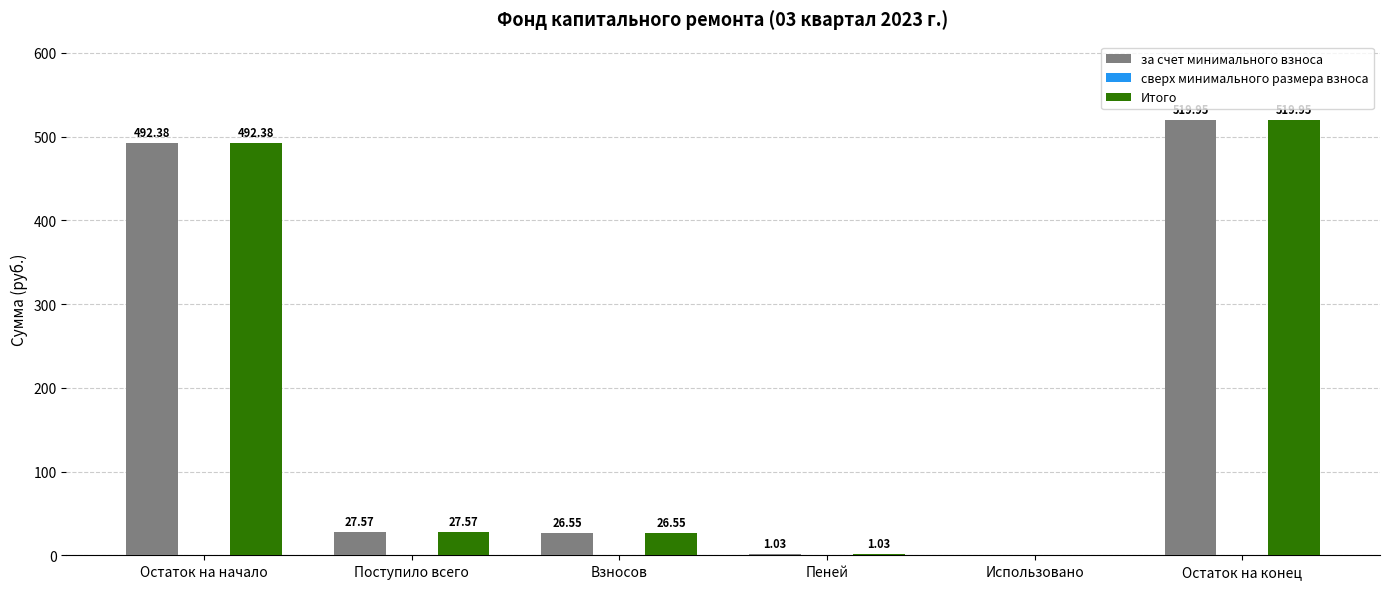

How many series are shown in this chart?

2